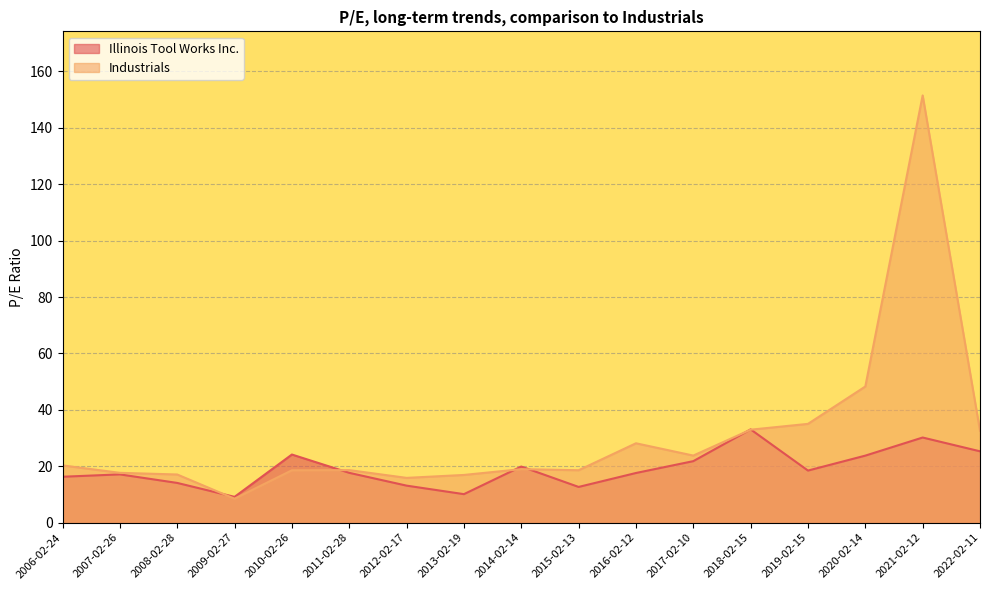

What is the sum of the Illinois Tool Works Inc. values at 2021-02-12 and 2013-02-19?

40.3